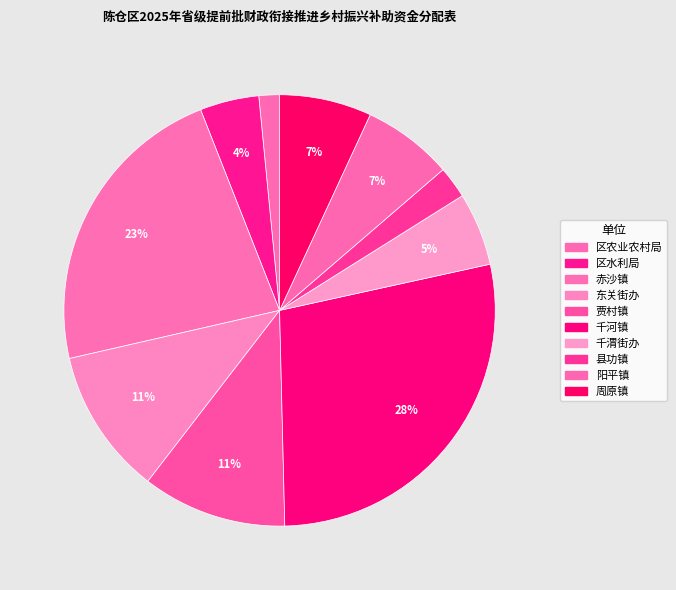

Is it true that 东关街办 is 1% of the pie?

False